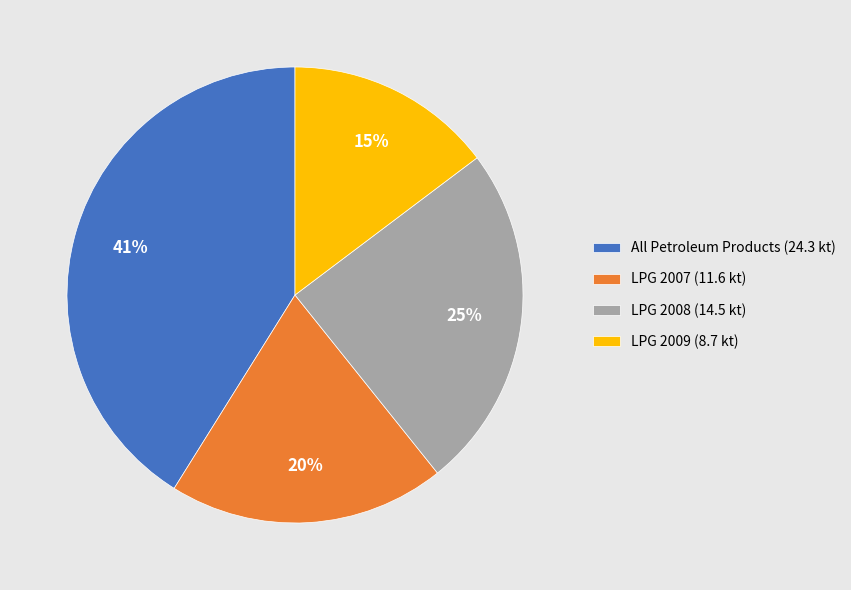

How many segments does this pie chart have?

4